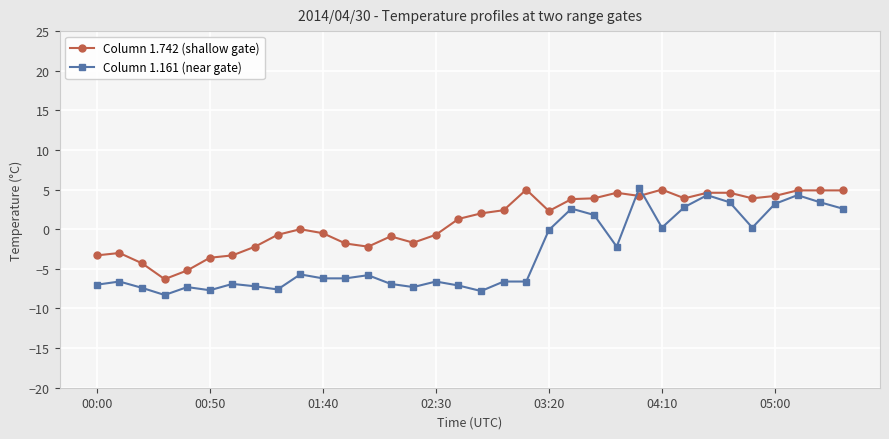

What is the value of the Column 1.161 (near gate) point at the 34th from the left?

2.6